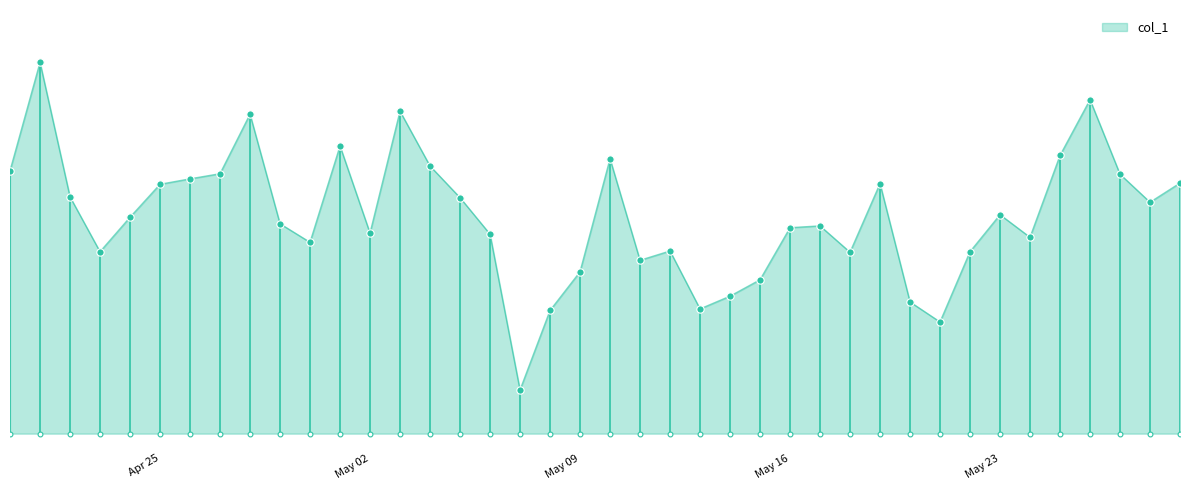

What is the change in value from 2023-04-20 to 2023-04-25?

-11945